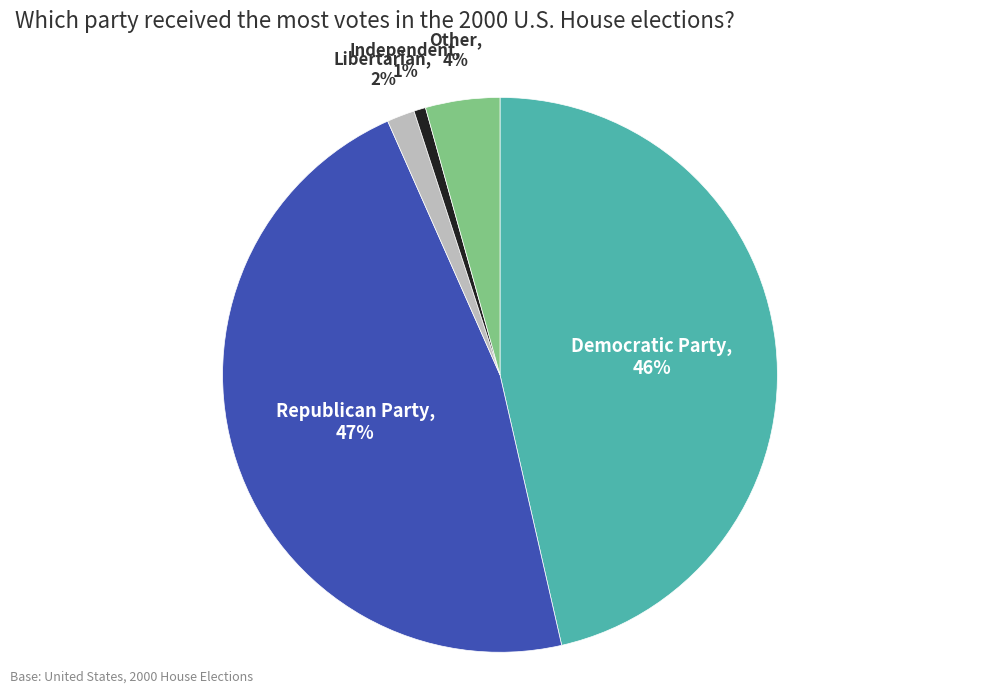

Is it true that Republican Party is 60% of the pie?

False